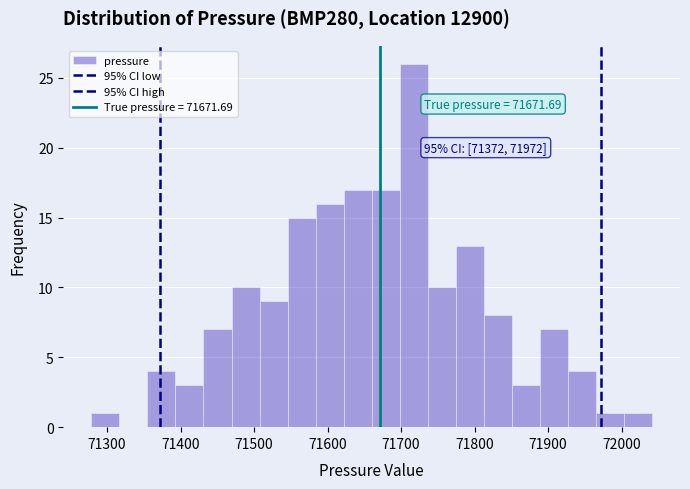

Around what value on the x-axis is the tallest bar? Give the approximate position of its centre, as read against the axis.

71720